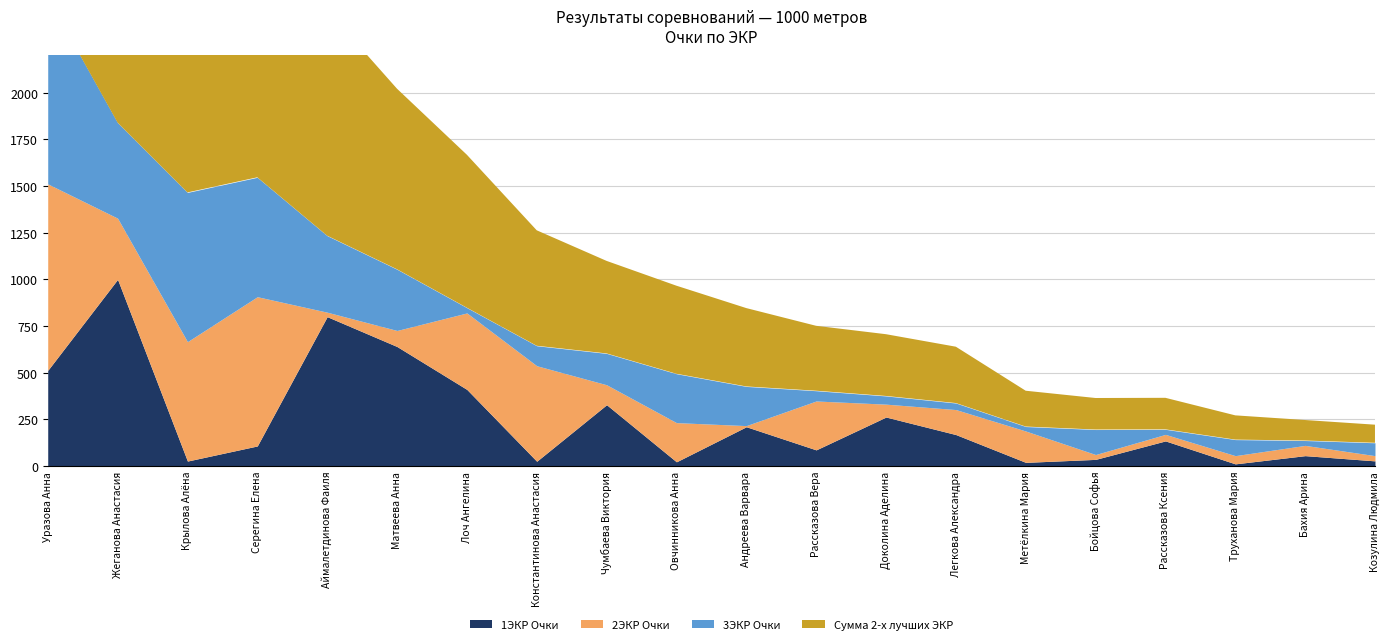

Reading right to left, what are all the values shown in this chart?

1ЭКР Очки: 27	55	11	134	35	19	168	262	86	210	22	328	25	410	640	800	107	26	1000	512
Сумма 2-х лучших ЭКР: 221	246	271	365	364	403	639	706	751	846	966	1099	1263	1668	2022	2444	2987	2906	3352	4512